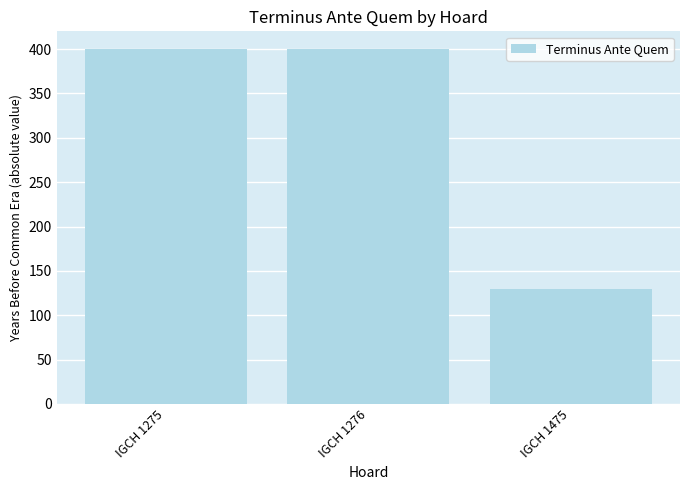

What is the average value?

310